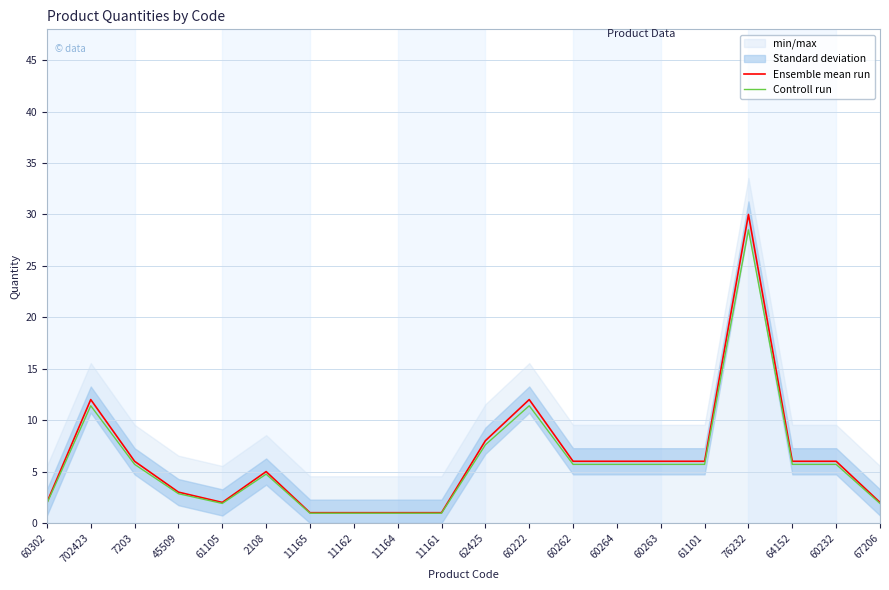

Rank the series at 76232 from highest to lowest value.

Ensemble mean run, Controll run